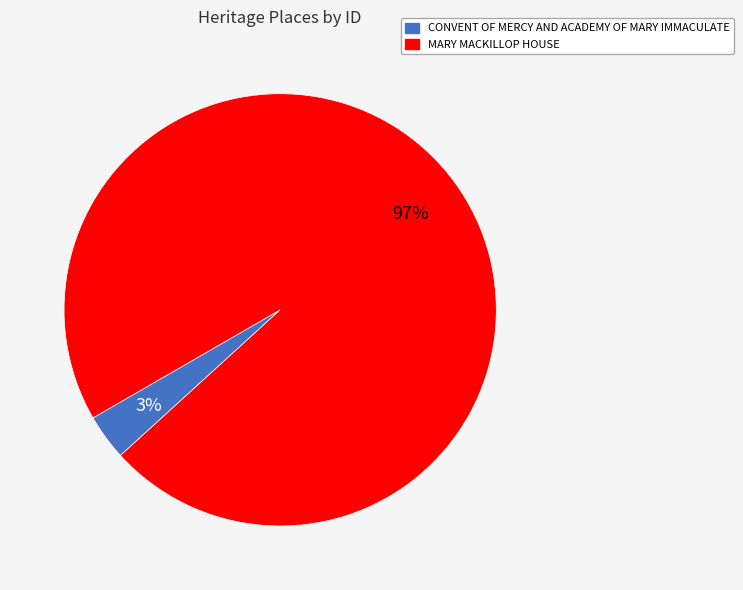

To the nearest percent, what percentage of the pie is CONVENT OF MERCY AND ACADEMY OF MARY IMMACULATE?

3%